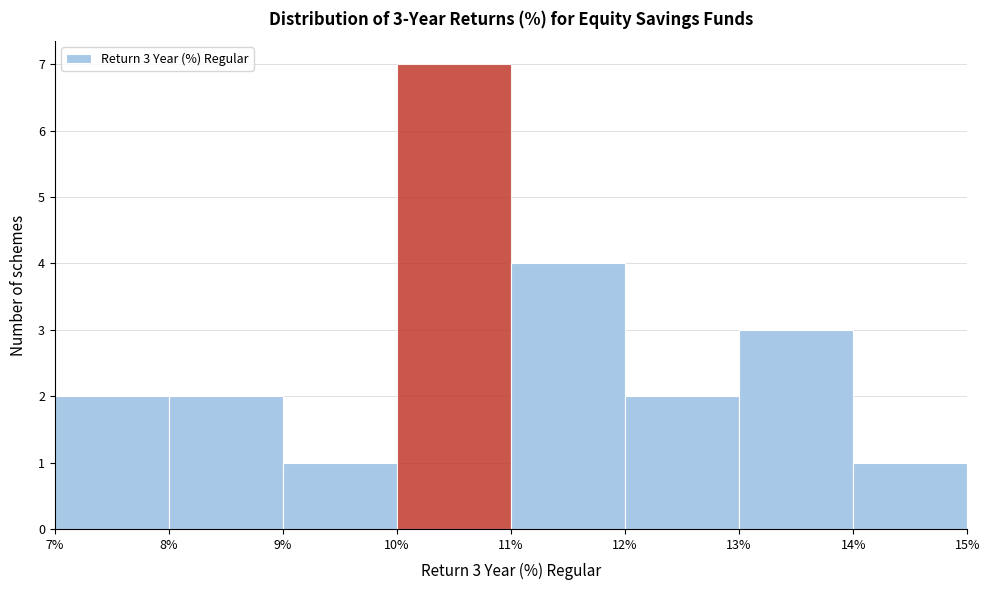

Over which range of the x-axis is the bar tallest?

10% to 11%